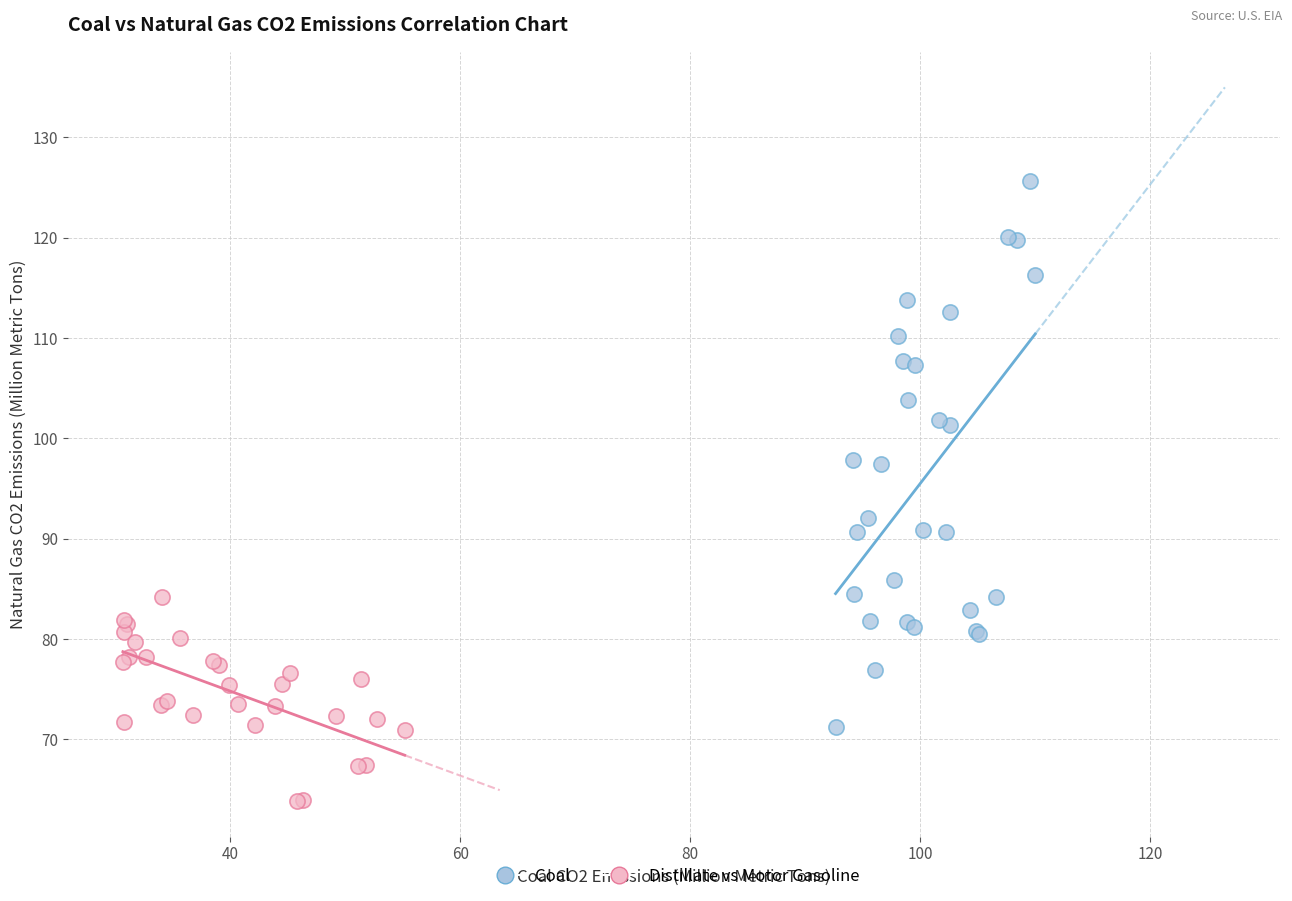

Which series has the widest spread of Y values?

Coal